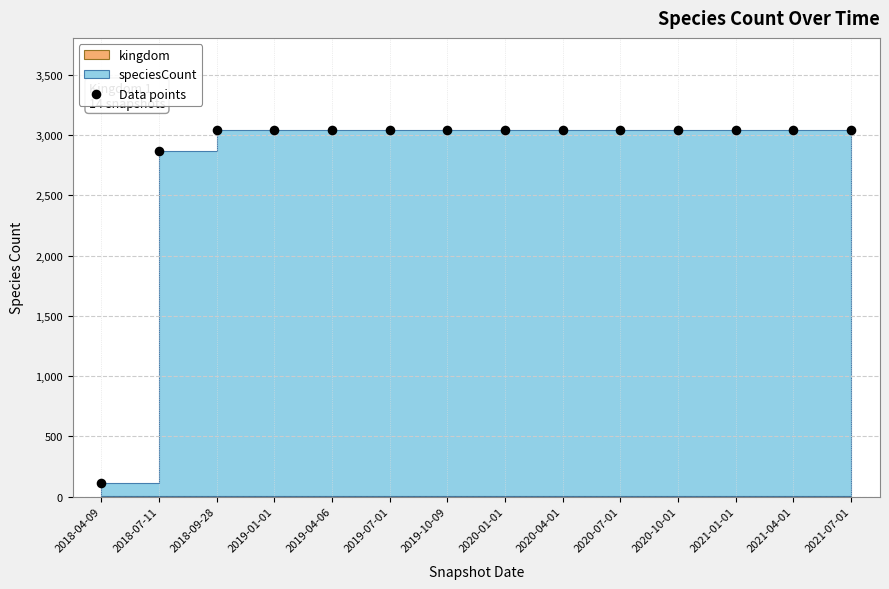

What Y value in the scatter plot is closest to 1580?

2869